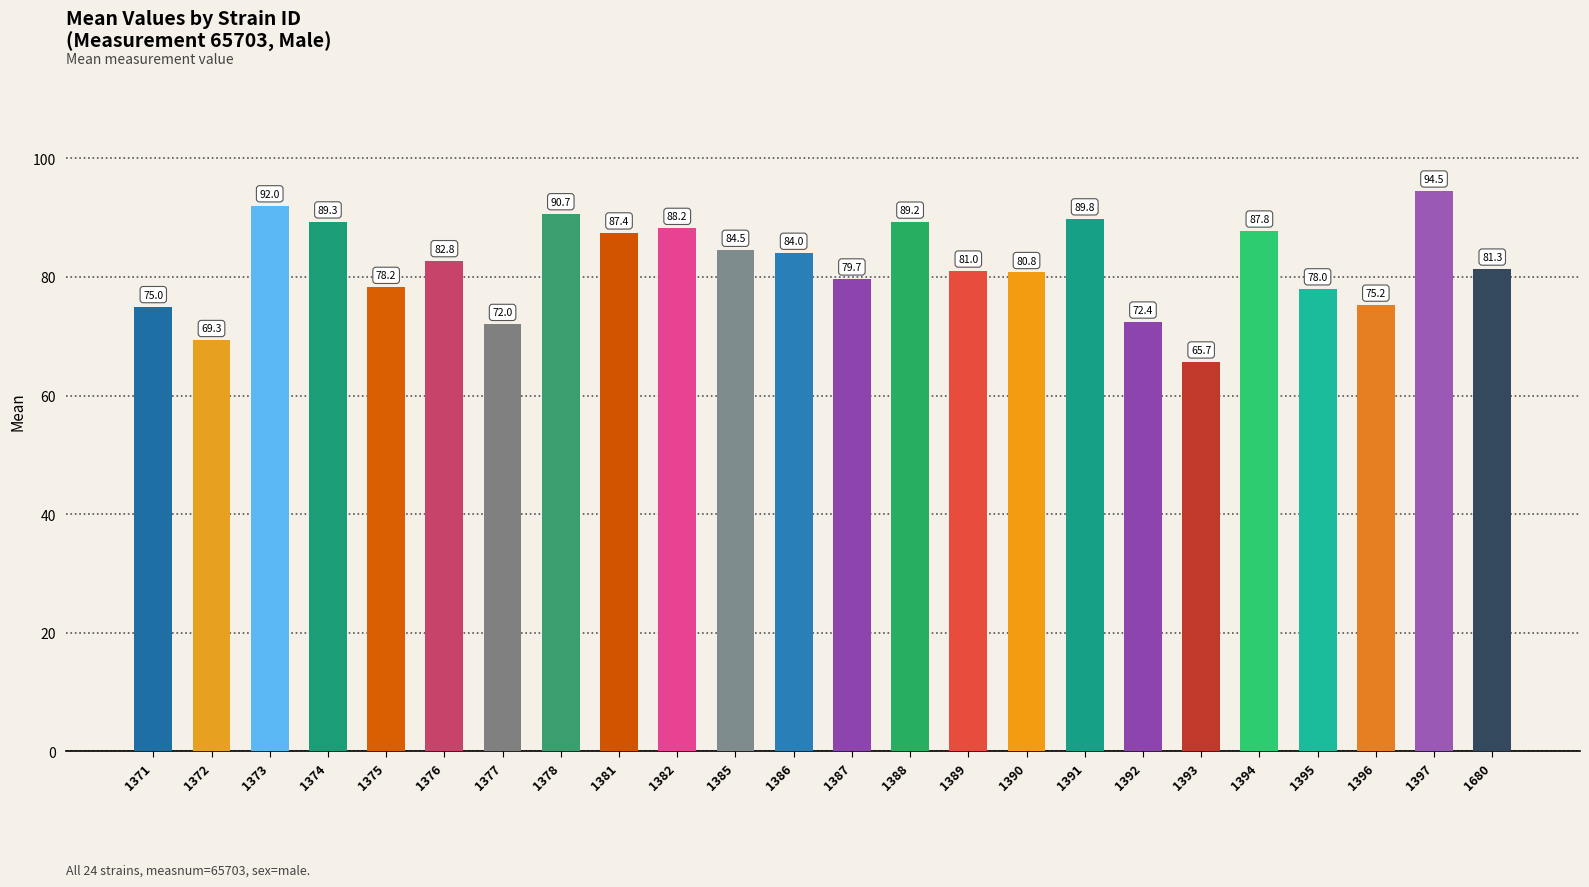

At which label is the value closest to 80?

1387